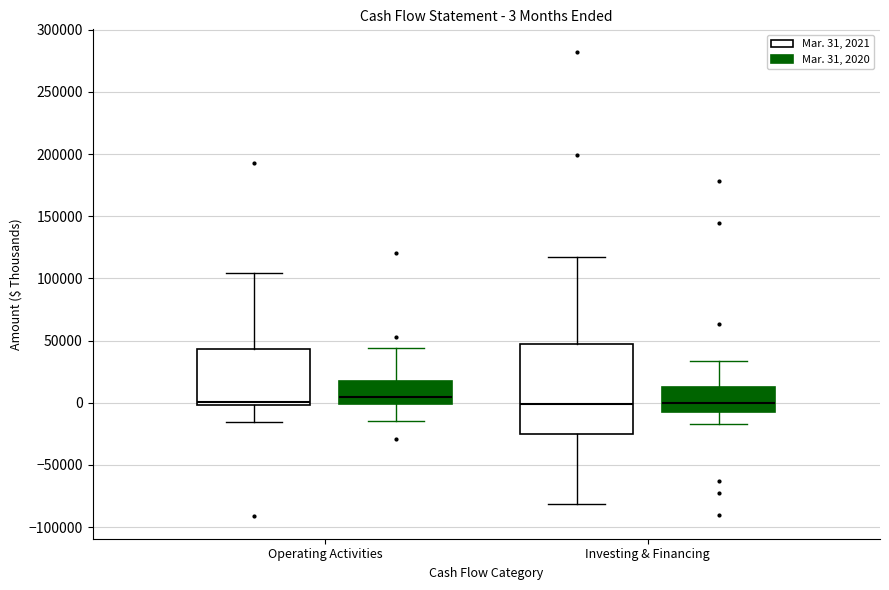

Comparing the boxes themselves (not the whiskers), which one is the tallest?

Investing & Financing (Mar. 31, 2021)